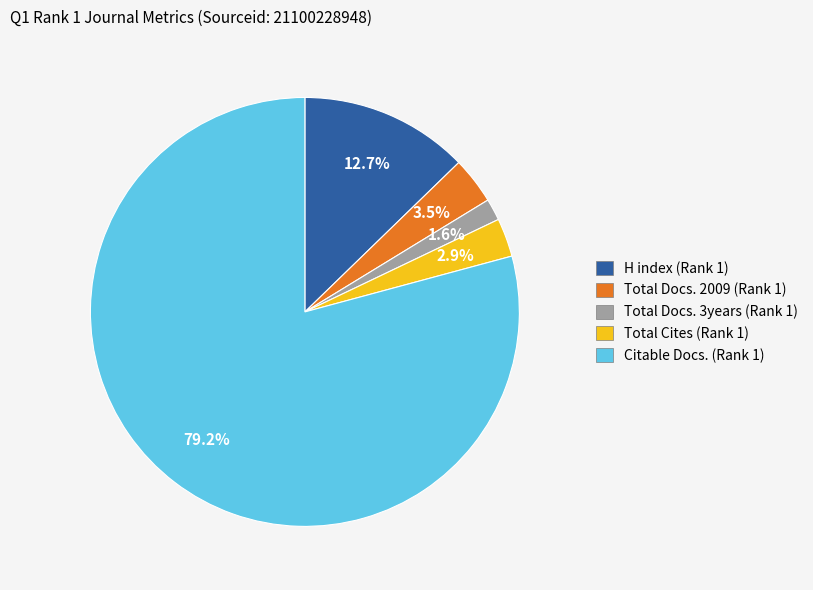

Count the number of slices in the pie.

5